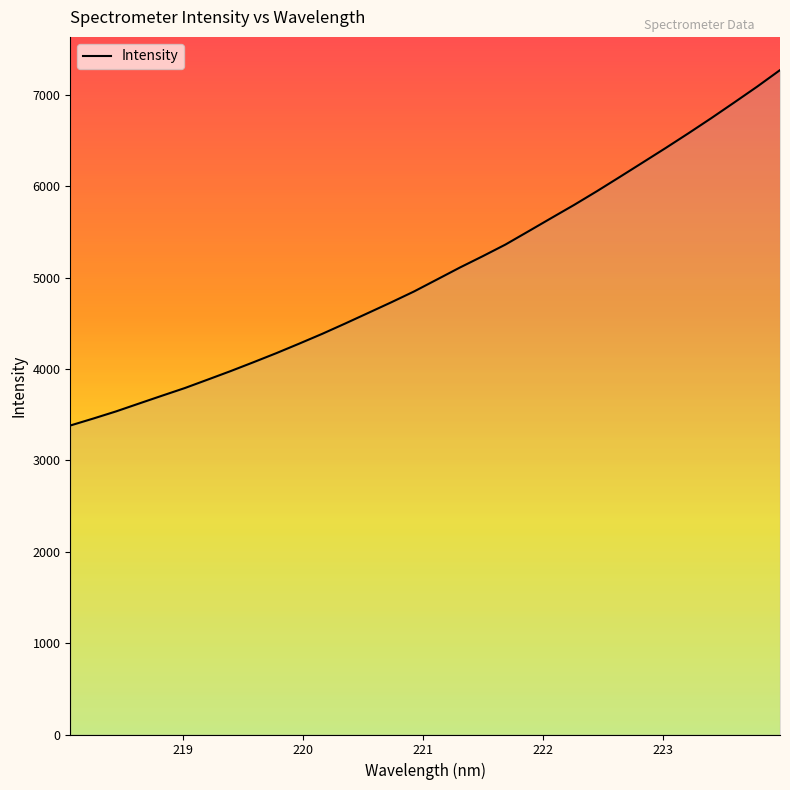

What is the sum of all values?

161930.7